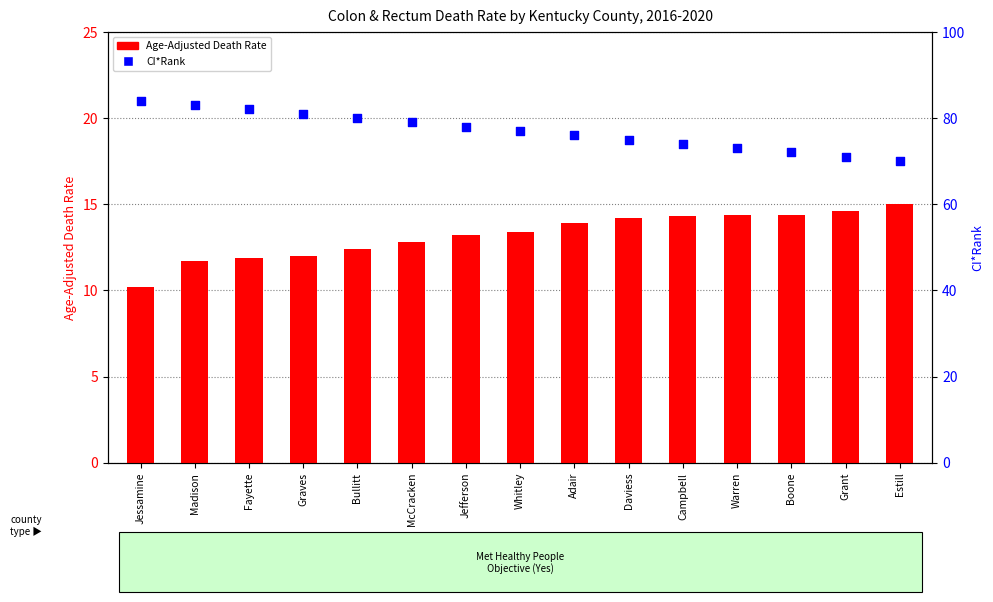

Is the value of CI*Rank at Graves greater than the value of Age-Adjusted Death Rate at Jessamine?

Yes